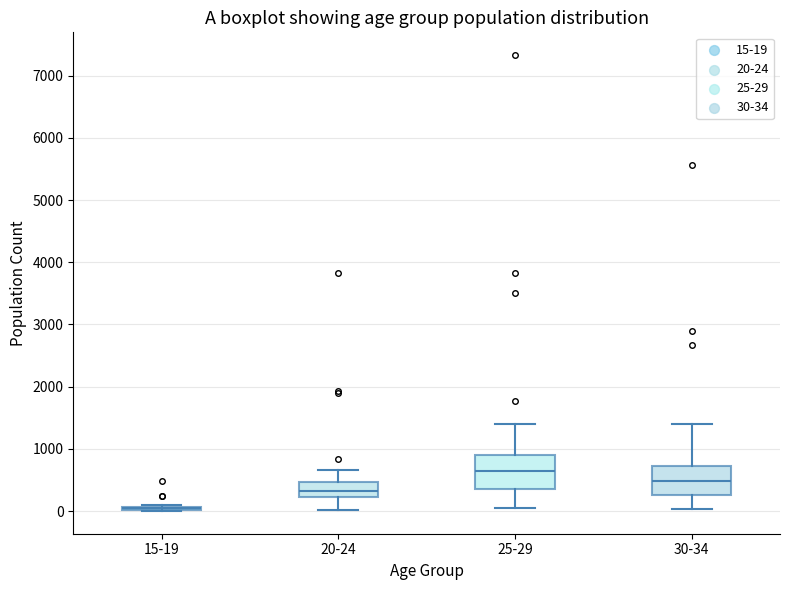

Reading left to right, transcribe this box plot: for each box, give where its median line is, the range the box spans, and where its two whiskers end, as read against the y-axis. The values are not printed on the chart, so give them approximately, as read against the axis.

15-19: box collapsed to a line at 0, whiskers 0 to 100
20-24: median 300, box 200 to 500, whiskers 0 to 700
25-29: median 600, box 300 to 900, whiskers 0 to 1400
30-34: median 500, box 300 to 700, whiskers 0 to 1400